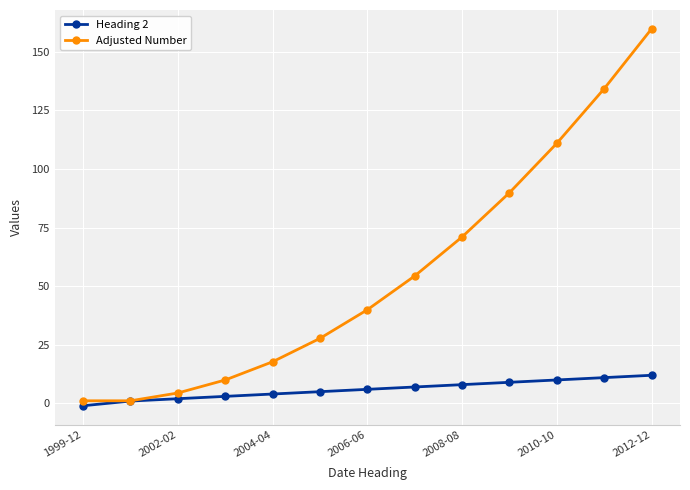

Count the number of categories in the chart.

13